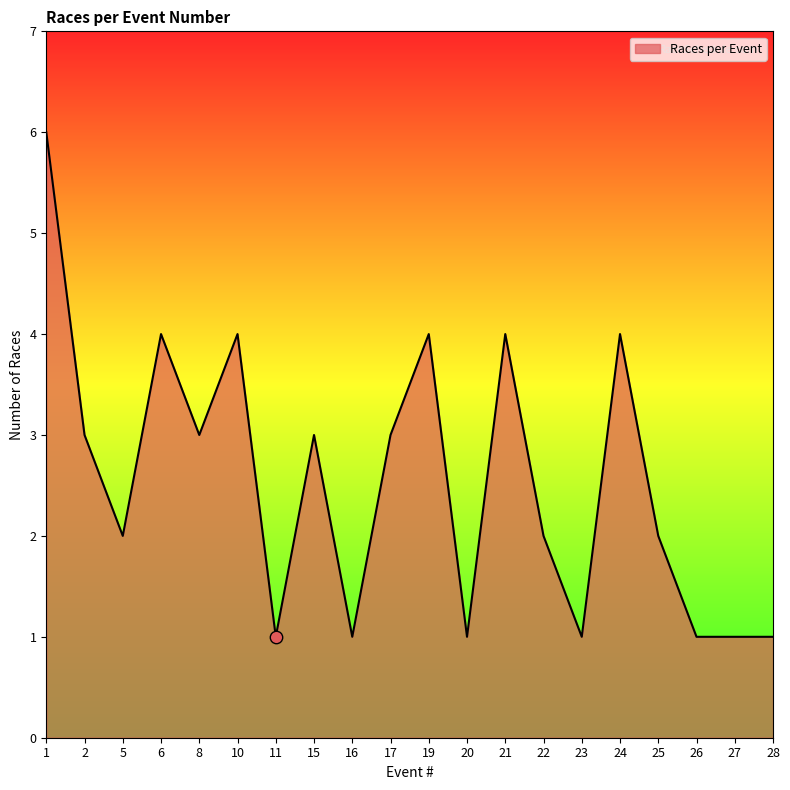

Between 15 and 19, which is larger?

19